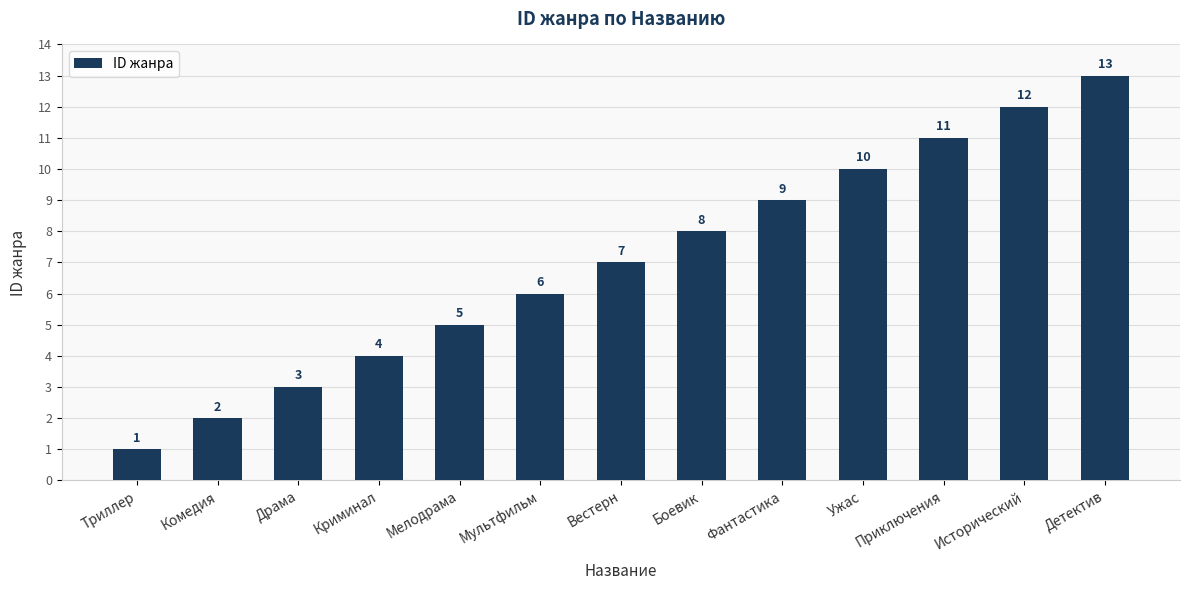

What is the greatest value displayed?

13